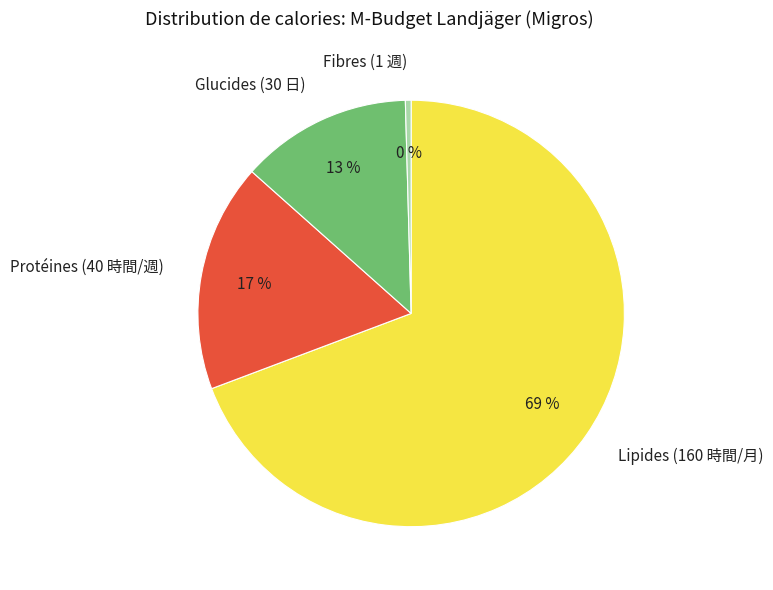

Is there any slice that represents more than half of the pie?

Yes